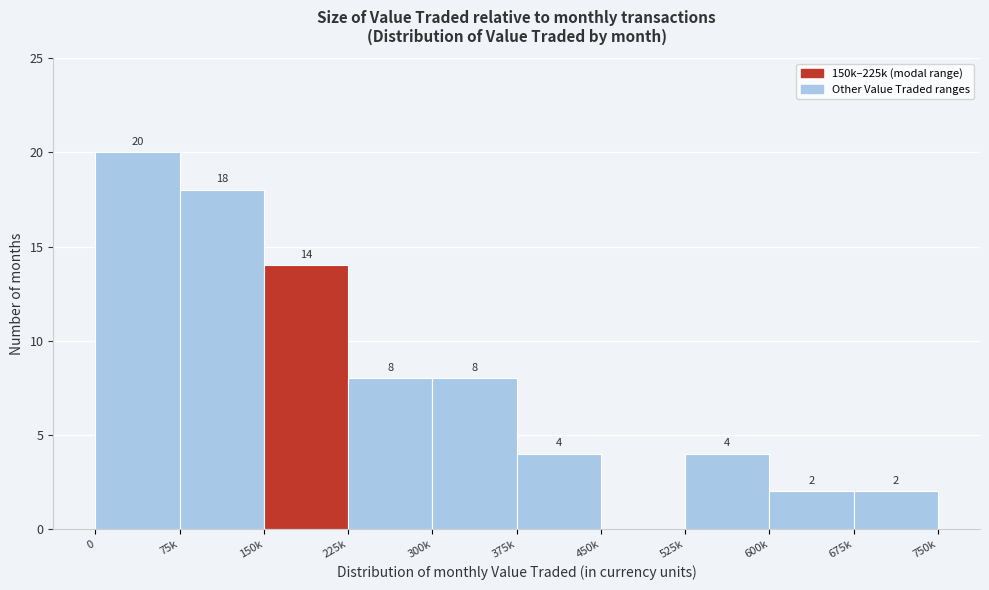

Reading left to right, transcribe all the data shown in this chart.

0=20	75k=18	150k=14	225k=8	300k=8	375k=4	450k=0	525k=4	600k=2	675k=2